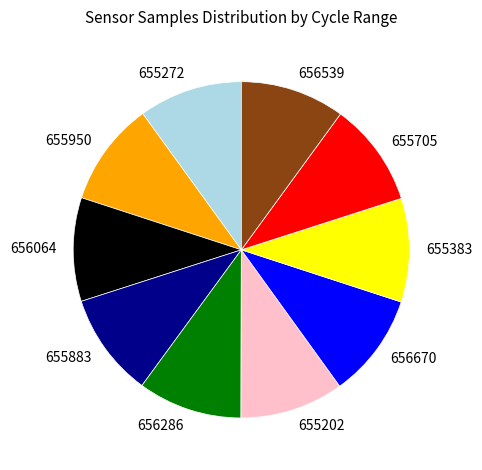

Does 655383 represent more than half of the total?

No